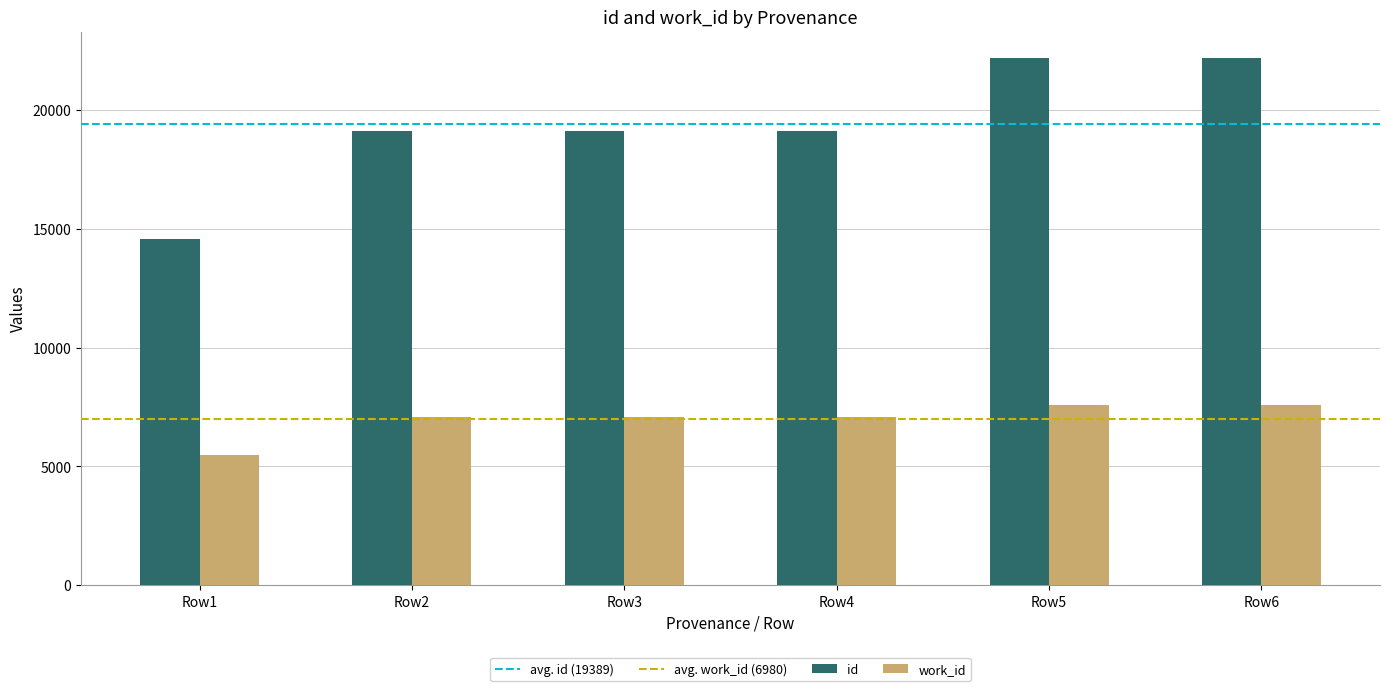

What is the difference between the maximum and minimum values in the id series?

7605